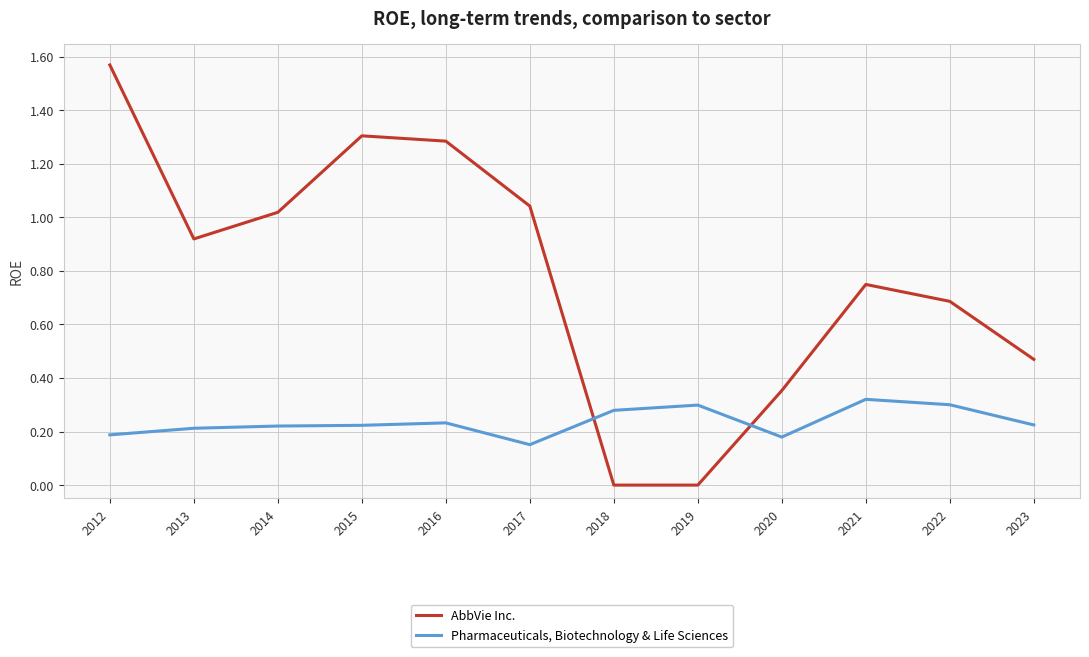

The value of Pharmaceuticals, Biotechnology & Life Sciences at 2023 is 0.2. True or false?

True